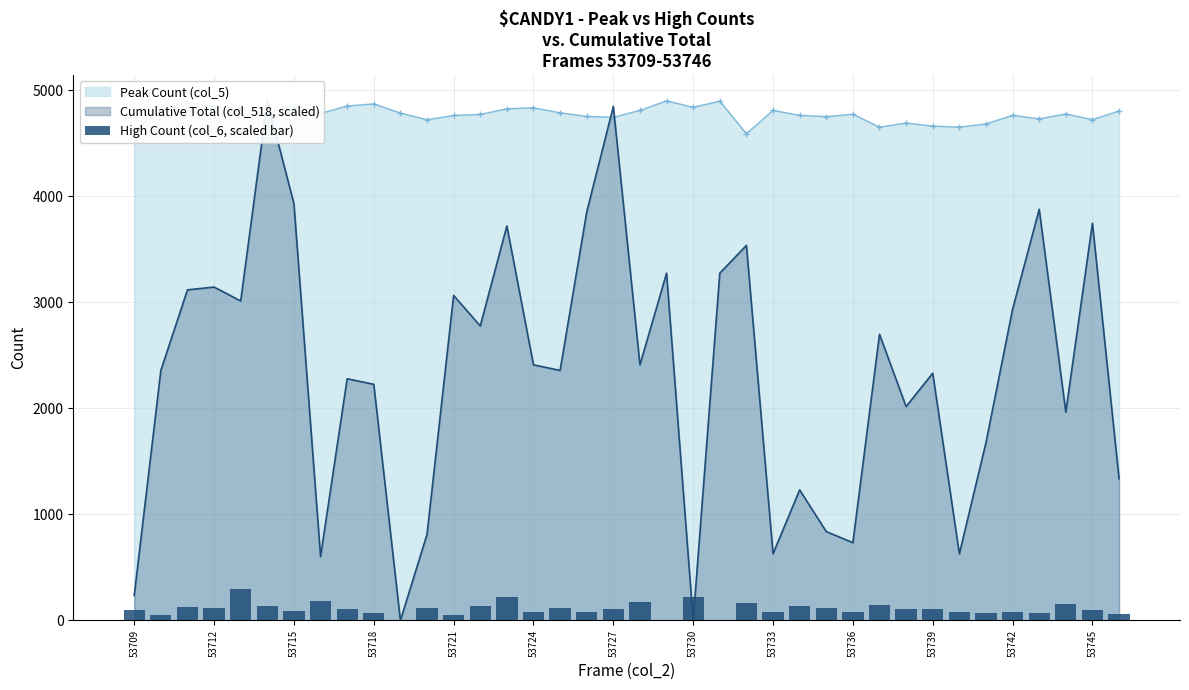

Is it true that the value at 34 is 89.1?

False